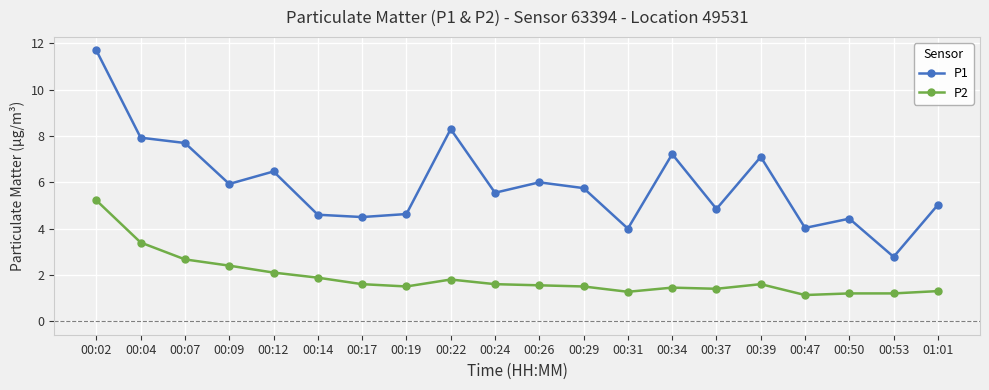

What are all the series names shown in the legend?

P1, P2